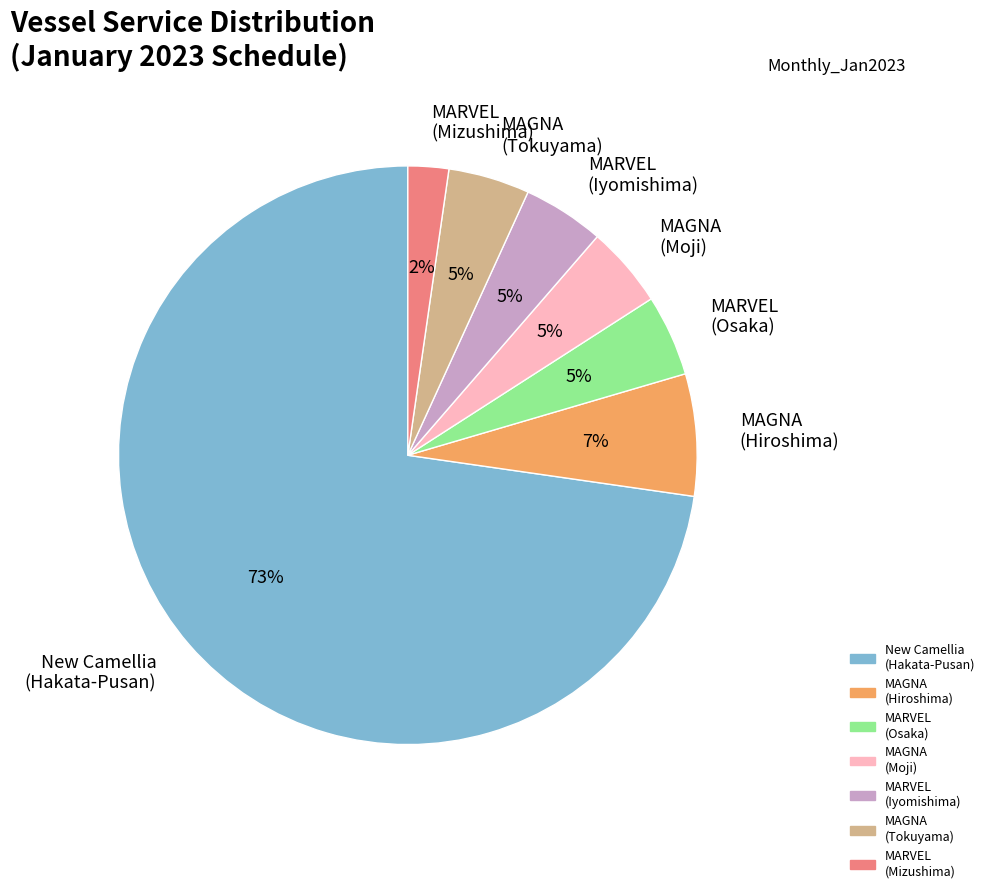

Does any single category account for the majority?

Yes